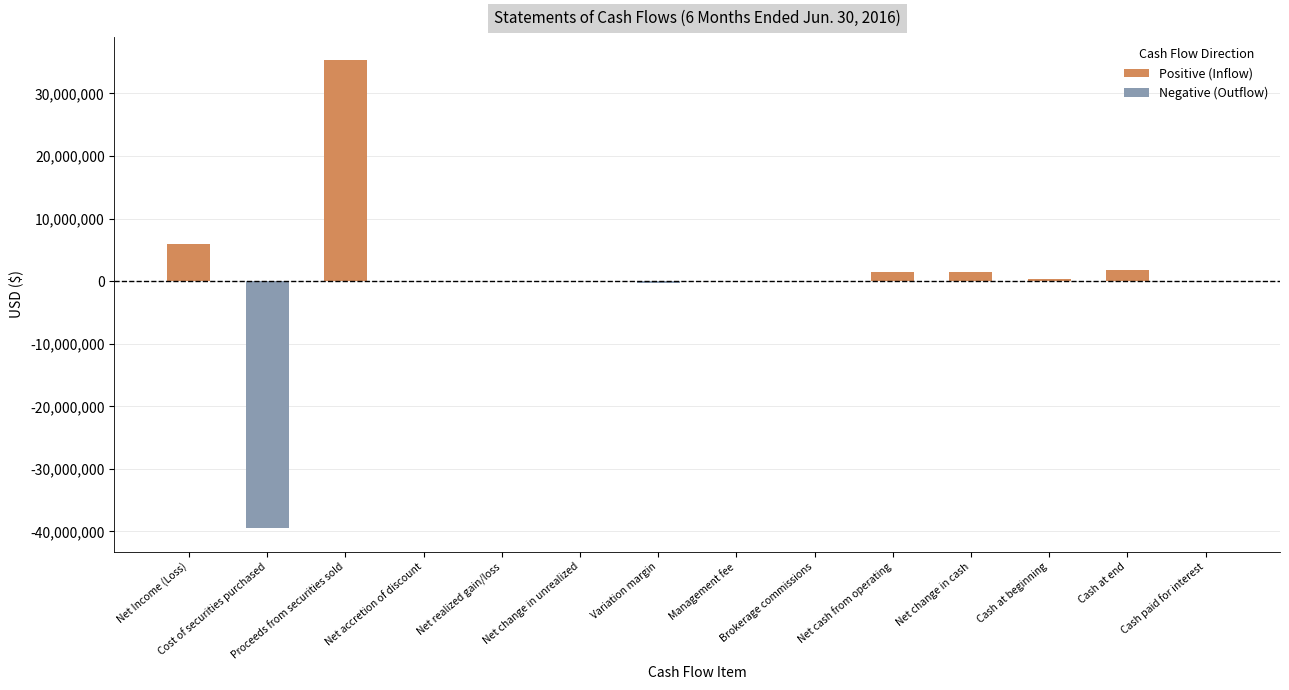

What is the maximum value shown in the chart?

35299922